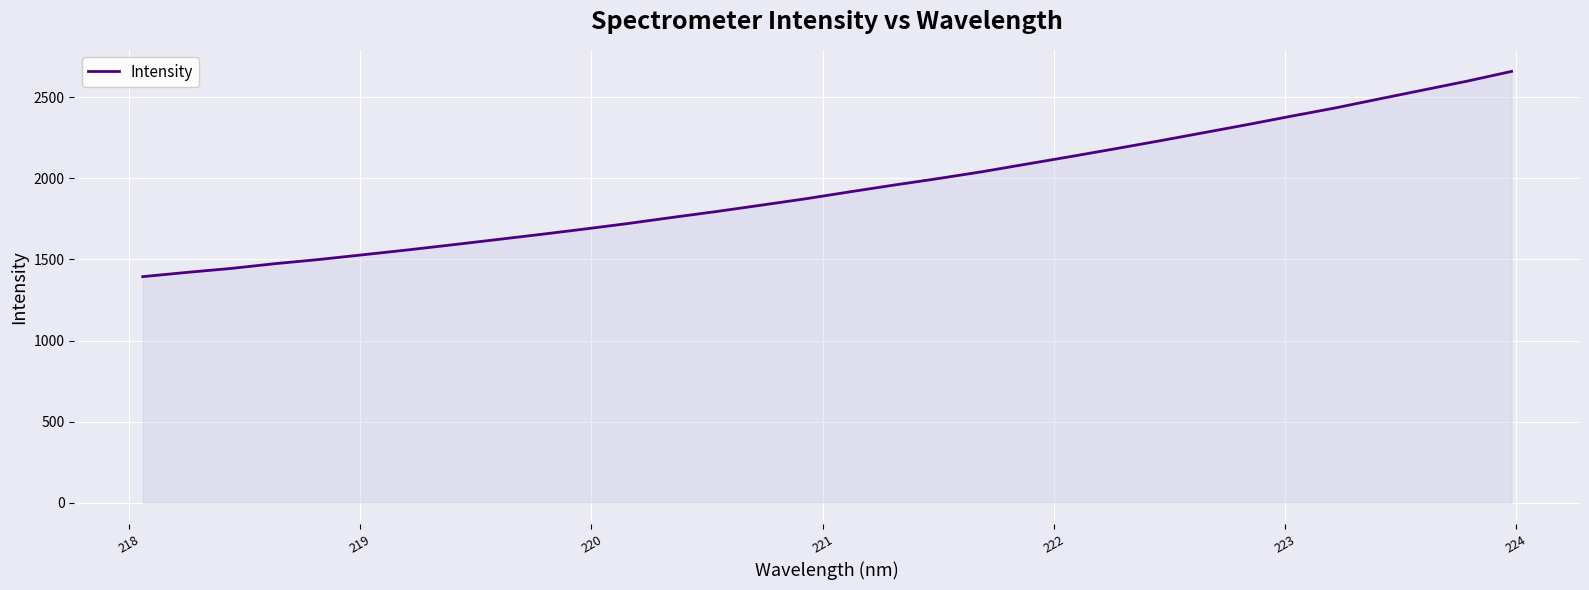

What is the greatest value displayed?

2659.7